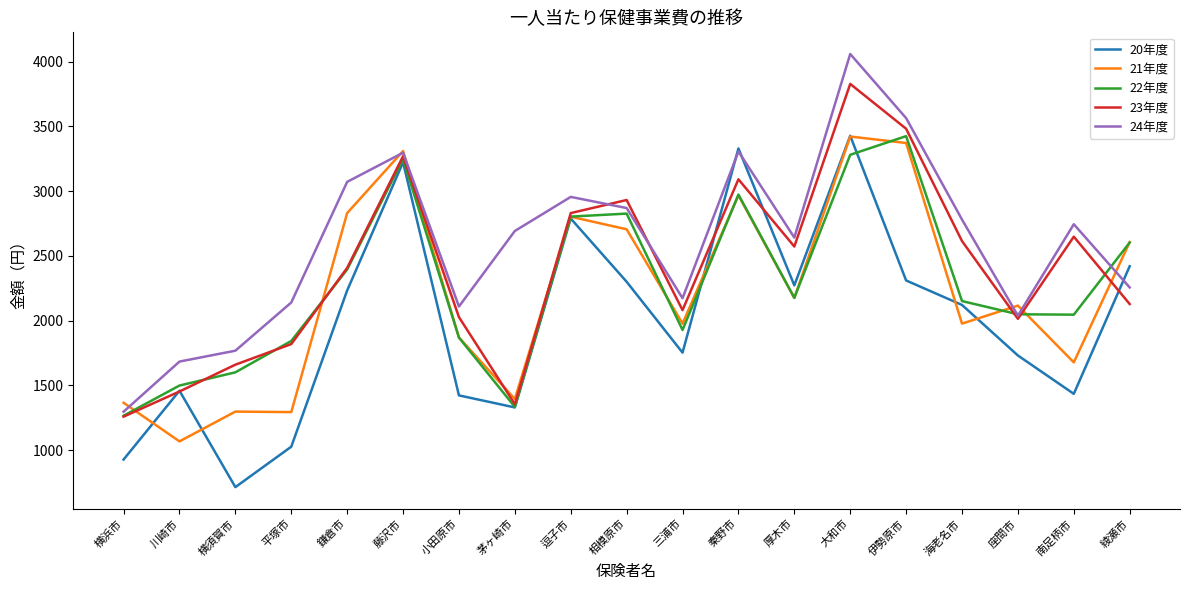

Which category has the highest value in the 22年度 series?

伊勢原市